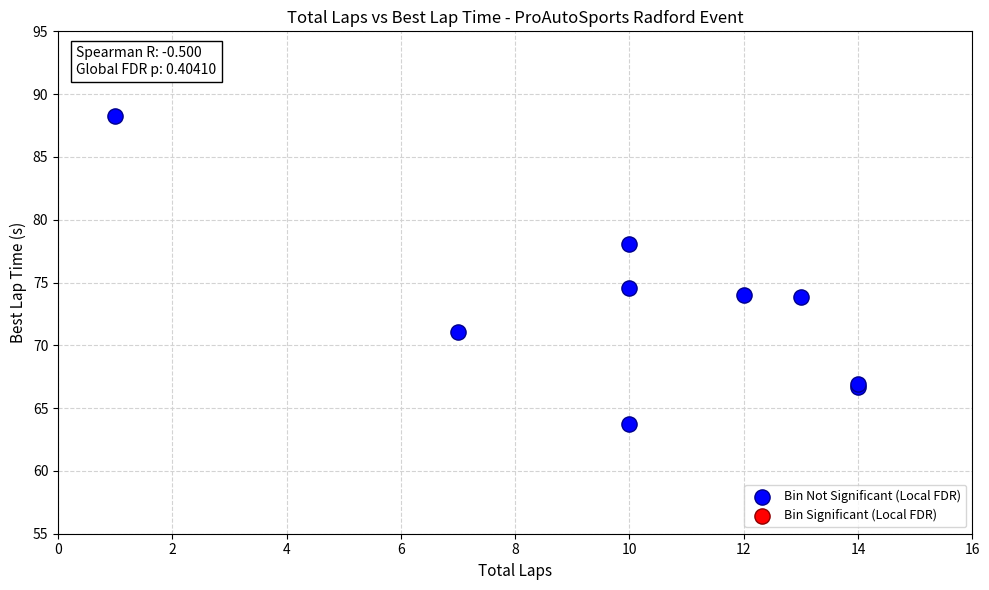

What Y value in the scatter plot is closest to 75?

74.6